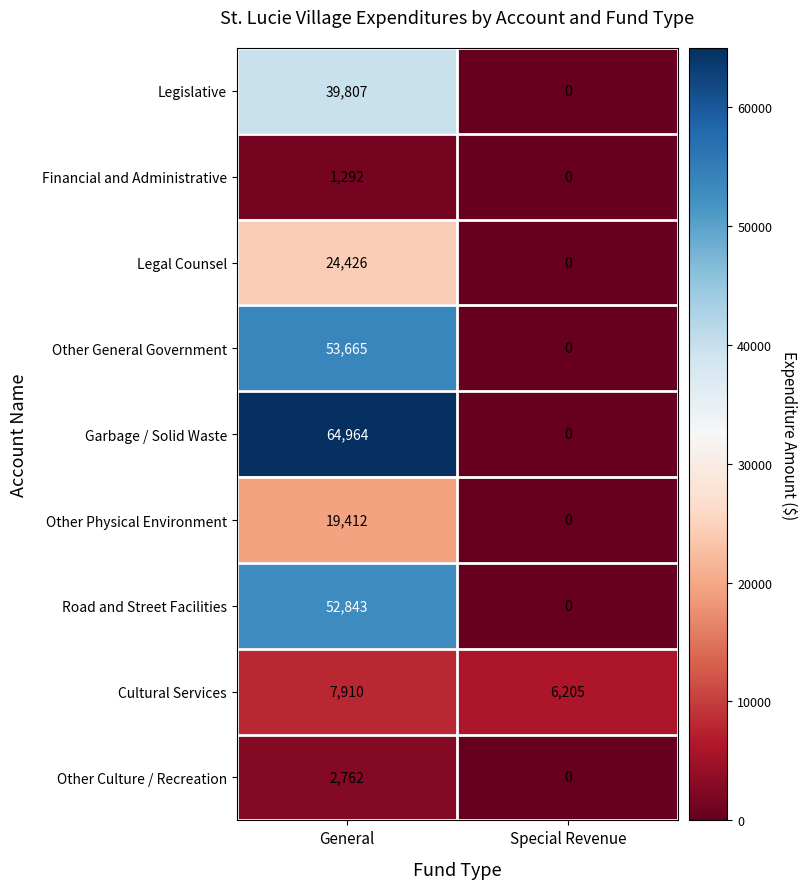

Which series has the largest range (max minus min)?

Garbage / Solid Waste